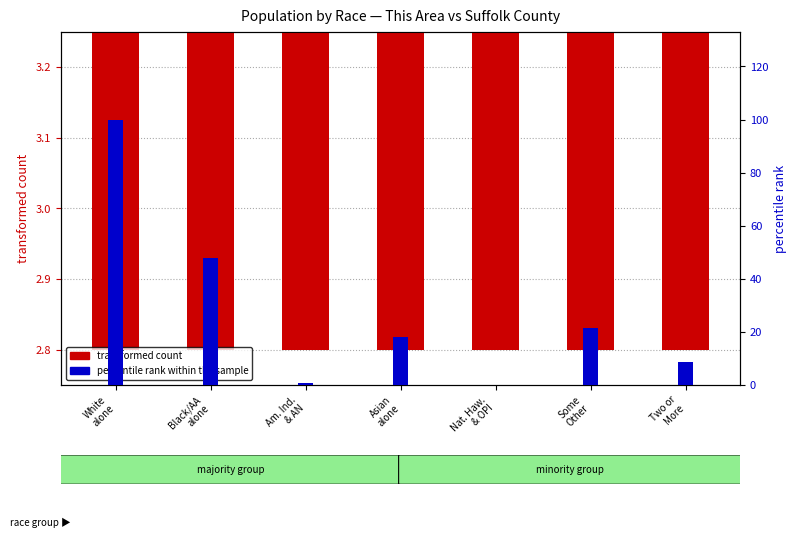

Is the value of percentile rank within the sample at White
alone greater than the value of transformed count at Nat. Haw.
& OPI?

Yes